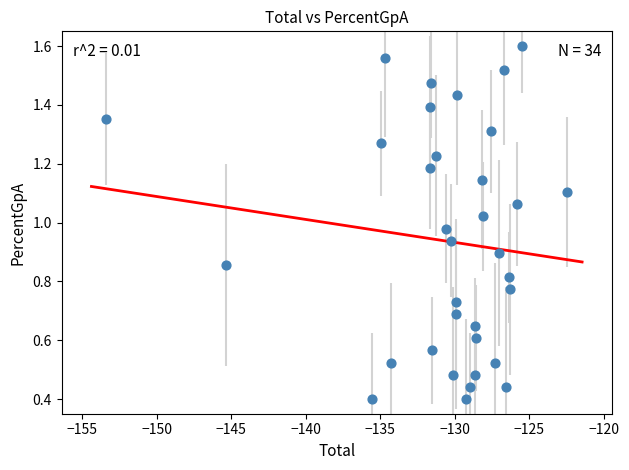

What is the range of X values (max minus min)?

30.9